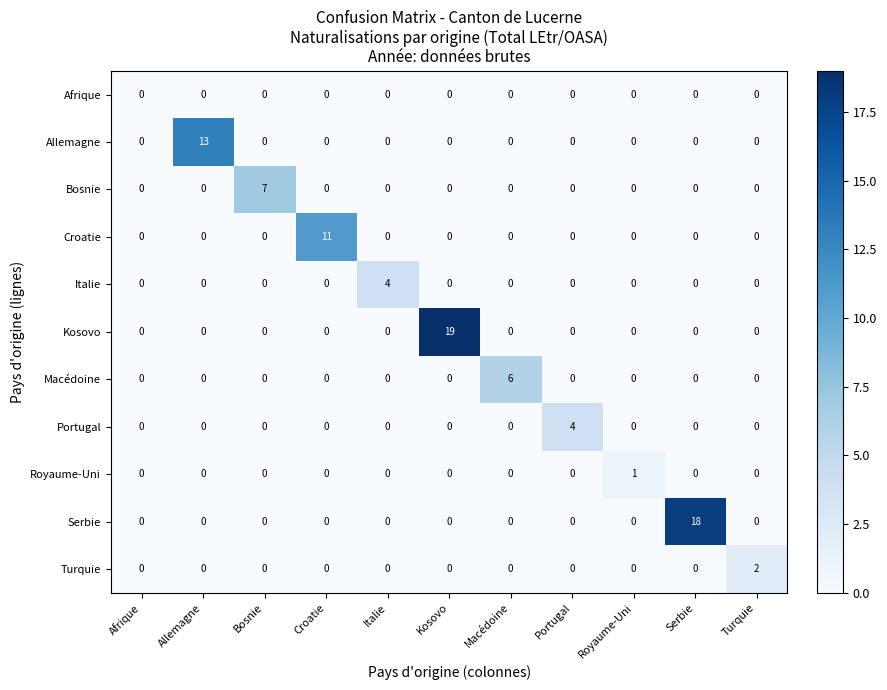

At which label does Macédoine reach its peak?

Macédoine